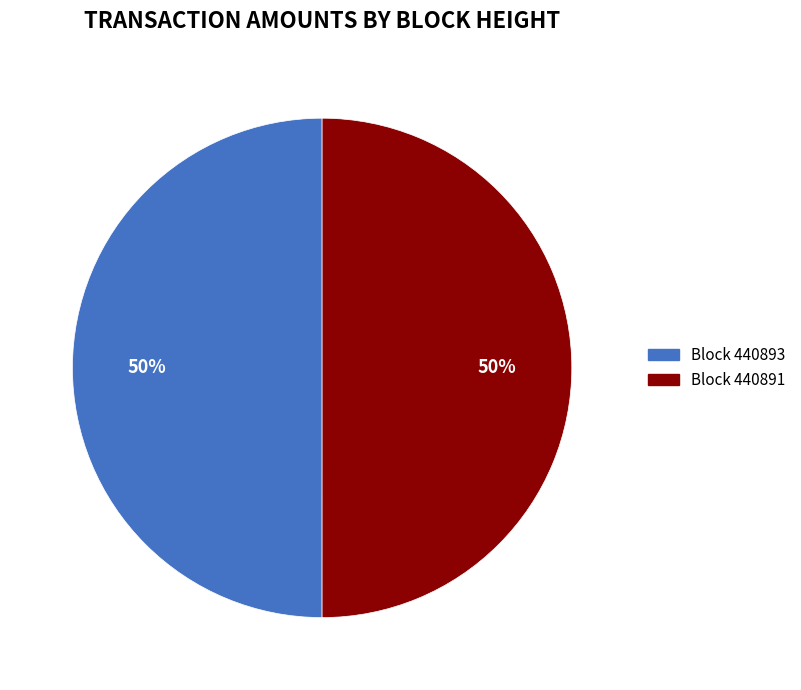

Rank the categories by value from lowest to highest.

440893, 440891